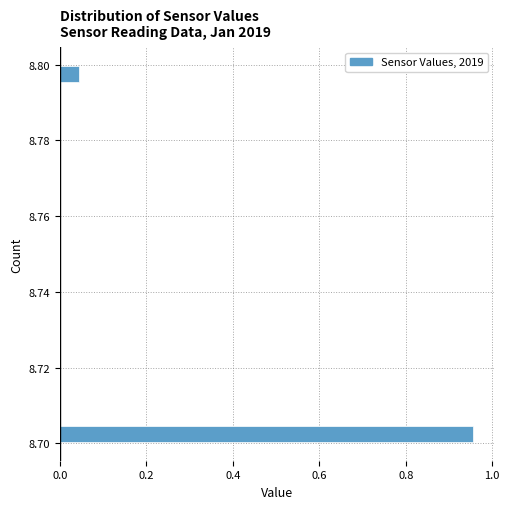

Read against the y-axis, roughly where is the centre of the longest bar?

8.702